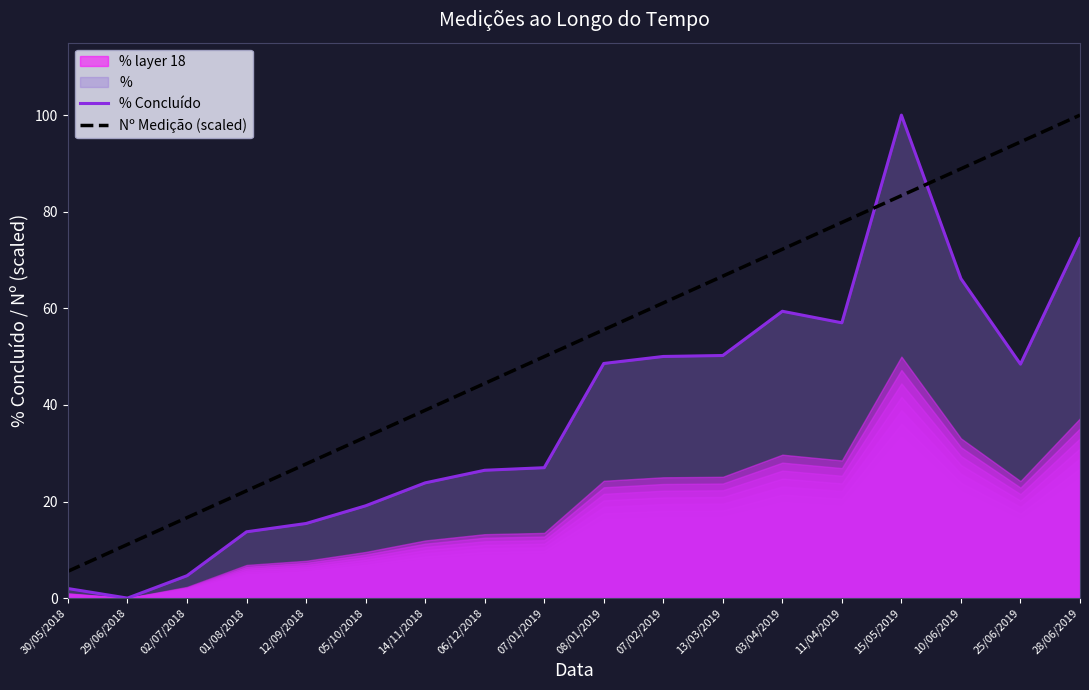

At which label is % Concluído closest to 50?

07/02/2019